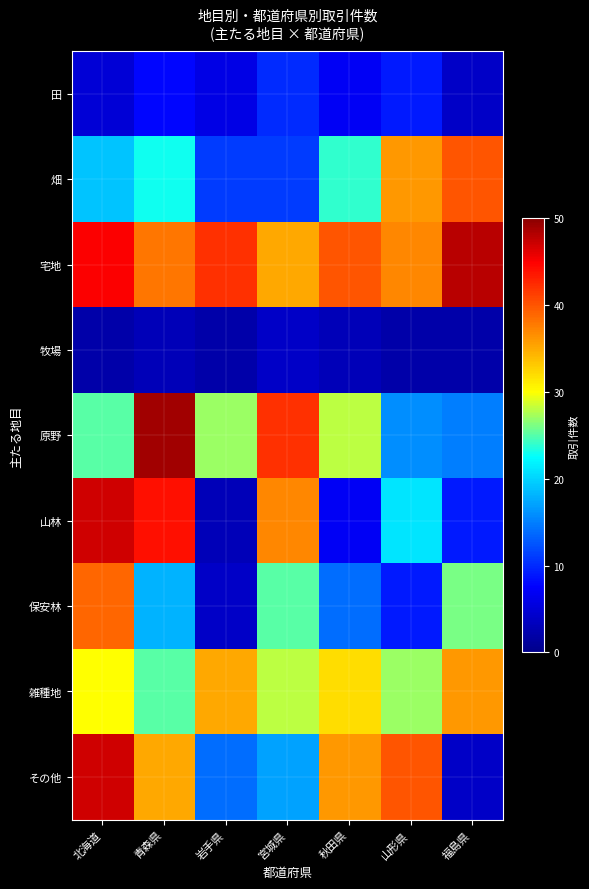

Reading left to right, transcribe all the data shown in this chart.

田: 北海道=5	青森県=8	岩手県=6	宮城県=10	秋田県=7	山形県=9	福島県=4
畑: 北海道=19	青森県=23	岩手県=11	宮城県=11	秋田県=24	山形県=36	福島県=40
宅地: 北海道=45	青森県=38	岩手県=42	宮城県=35	秋田県=40	山形県=37	福島県=48
牧場: 北海道=2	青森県=3	岩手県=2	宮城県=4	秋田県=3	山形県=2	福島県=2
原野: 北海道=25	青森県=49	岩手県=27	宮城県=42	秋田県=28	山形県=16	福島県=15
山林: 北海道=47	青森県=44	岩手県=3	宮城県=37	秋田県=7	山形県=21	福島県=9
保安林: 北海道=39	青森県=18	岩手県=4	宮城県=25	秋田県=14	山形県=9	福島県=26
雑種地: 北海道=30	青森県=25	岩手県=35	宮城県=28	秋田県=32	山形県=27	福島県=36
その他: 北海道=47	青森県=35	岩手県=14	宮城県=17	秋田県=36	山形県=40	福島県=4